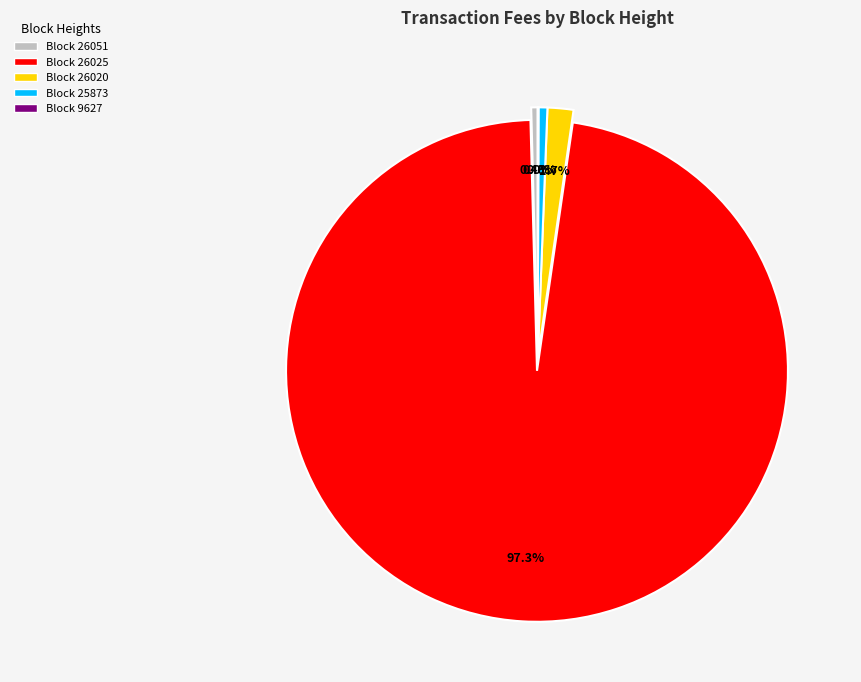

Which slice is the largest?

Block 26025